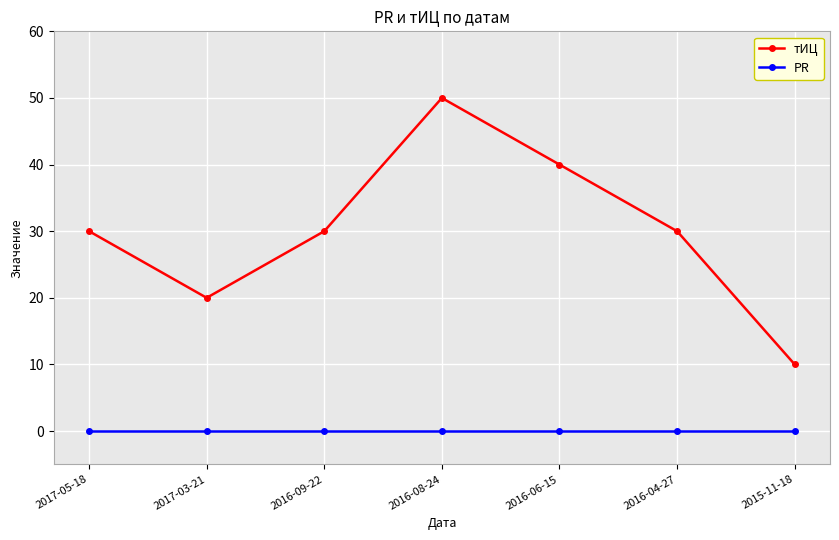

What is the difference between the highest and lowest values at 2015-11-18?

10